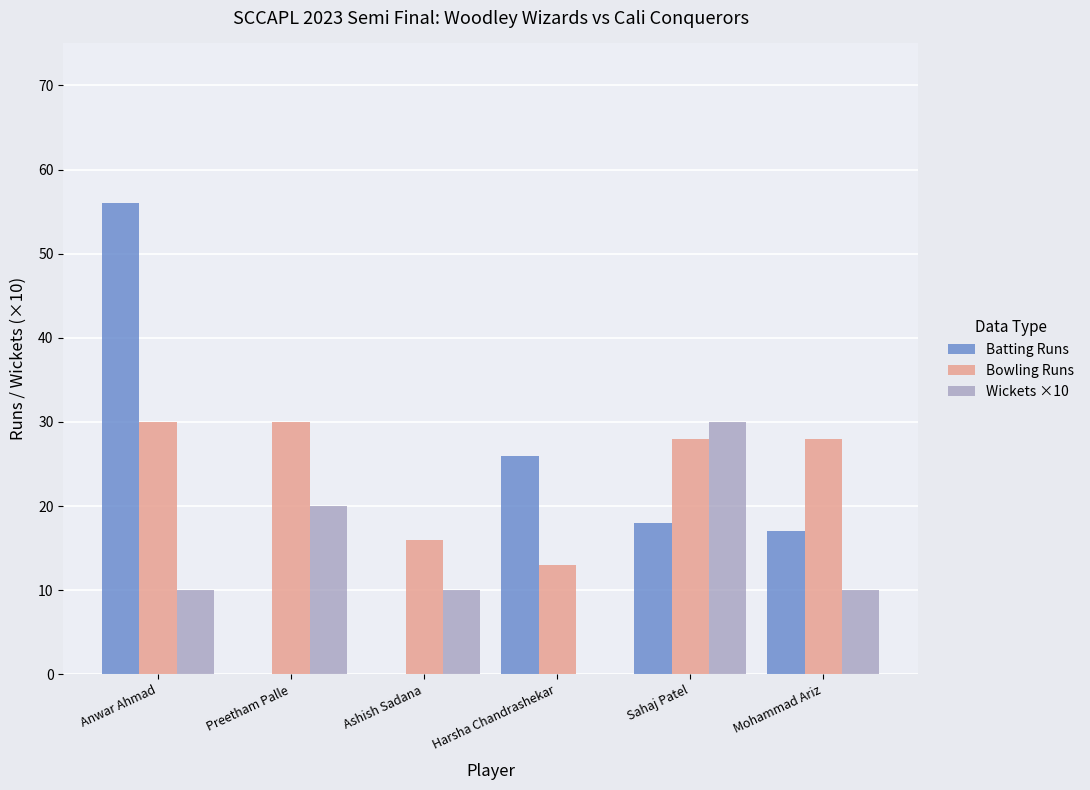

Is it true that Wickets ×10 equals 10 at Mohammad Ariz?

True